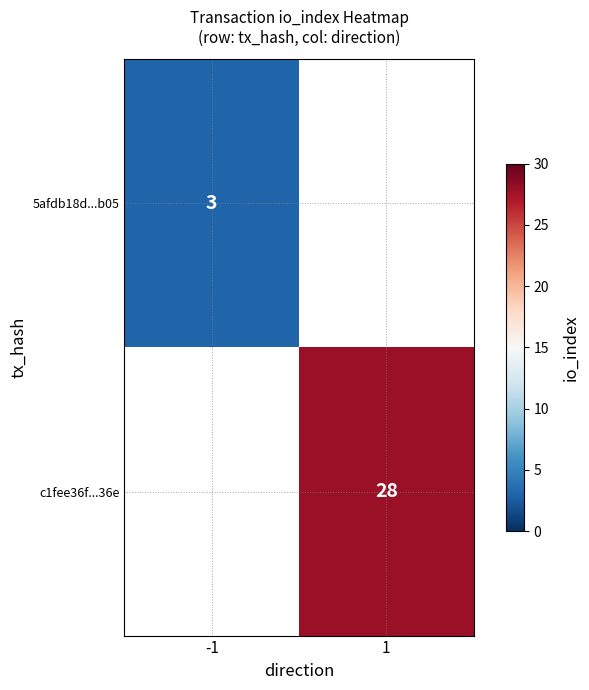

Is it true that c1fee36f...36e equals 38 at 1?

False